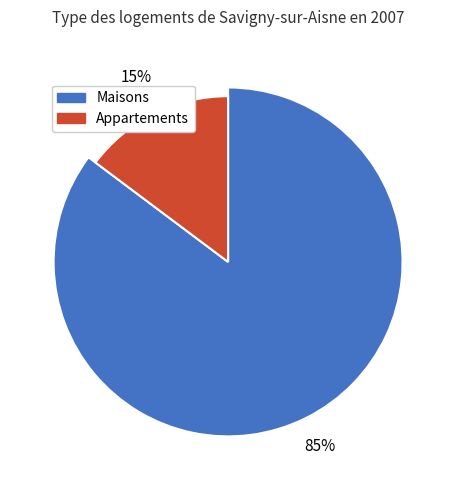

Is pct05 the majority of the pie?

No